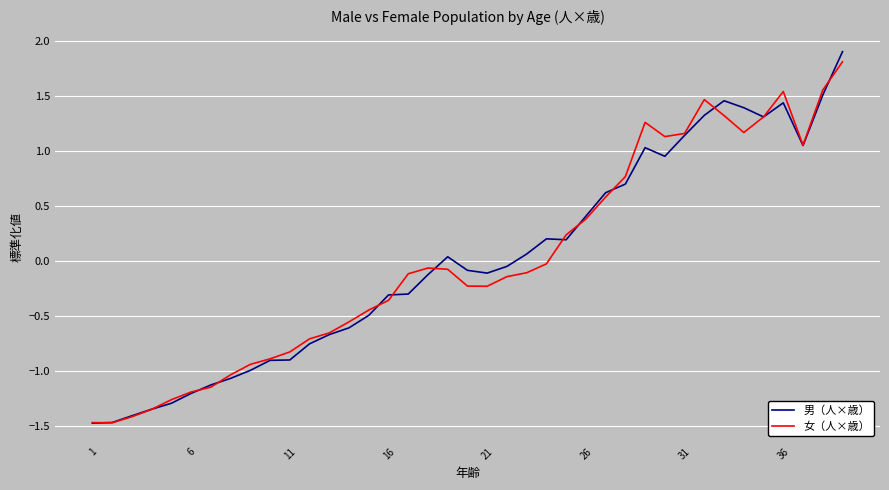

What is the lowest value of the 女（人×歳） series?

-1.5